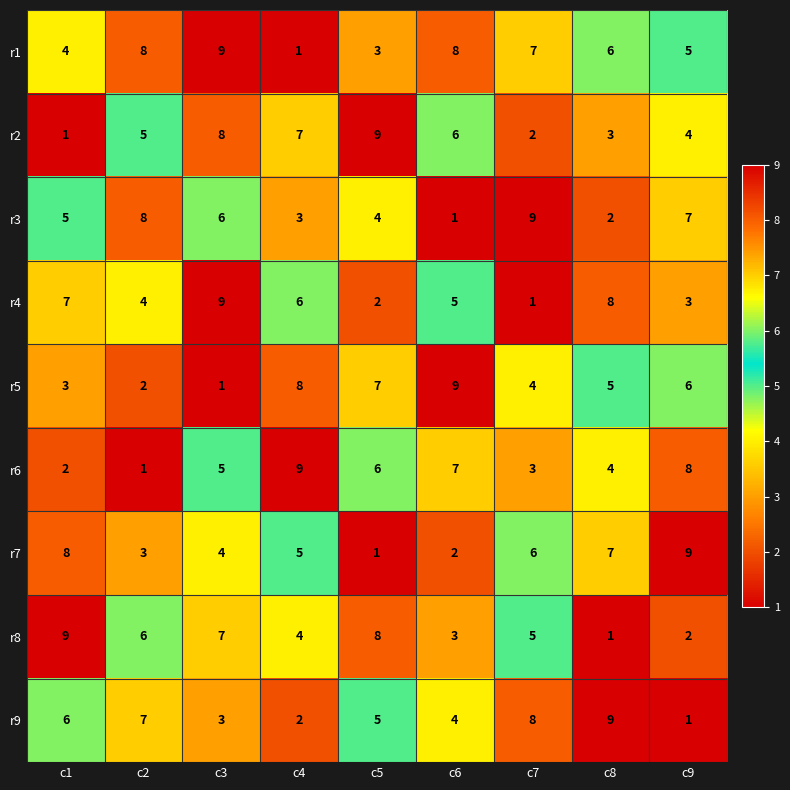

At which label does r9 first exceed 5?

c1